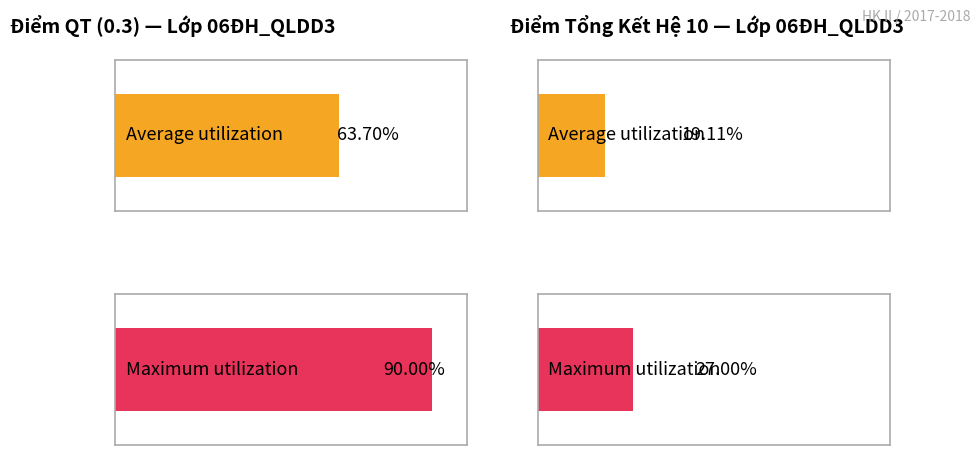

What are all the series names shown in the legend?

Điểm QT (0.3), ĐIỂM TỔNG KẾT HỆ 10